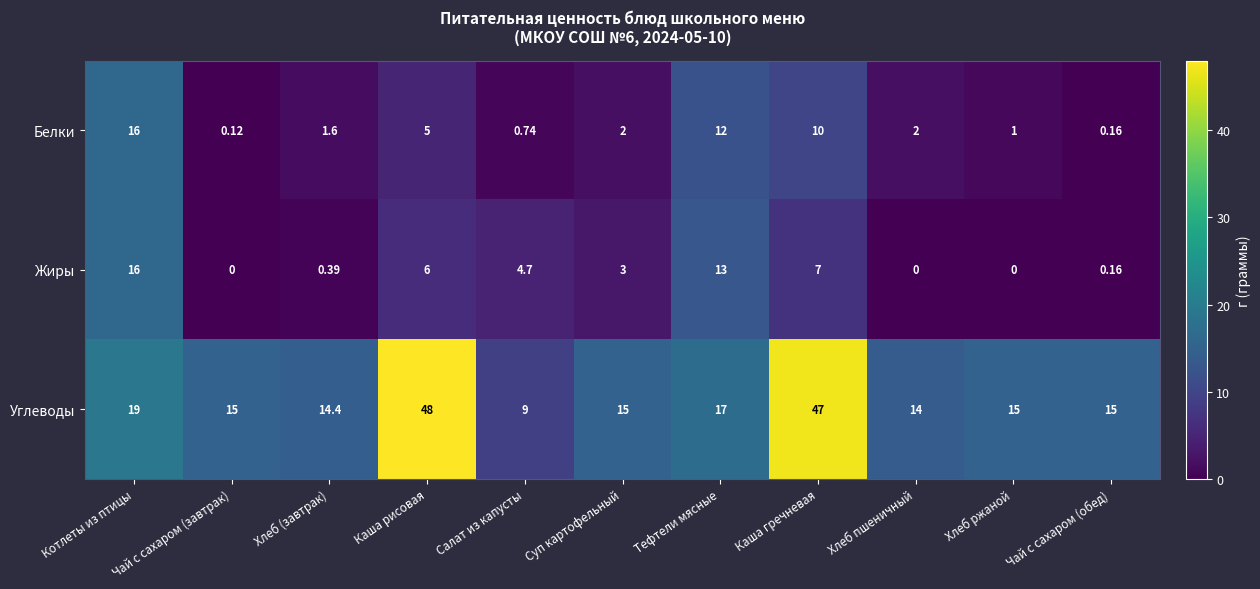

At which category does the chart reach its peak across all series?

Каша рисовая